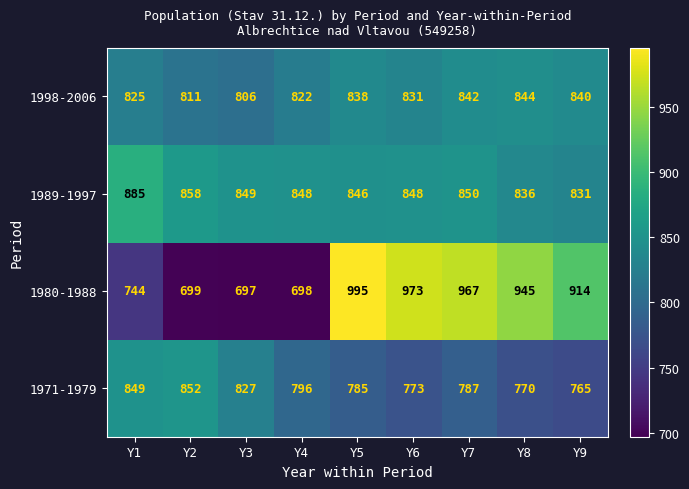

How many categories are shown in the chart?

9